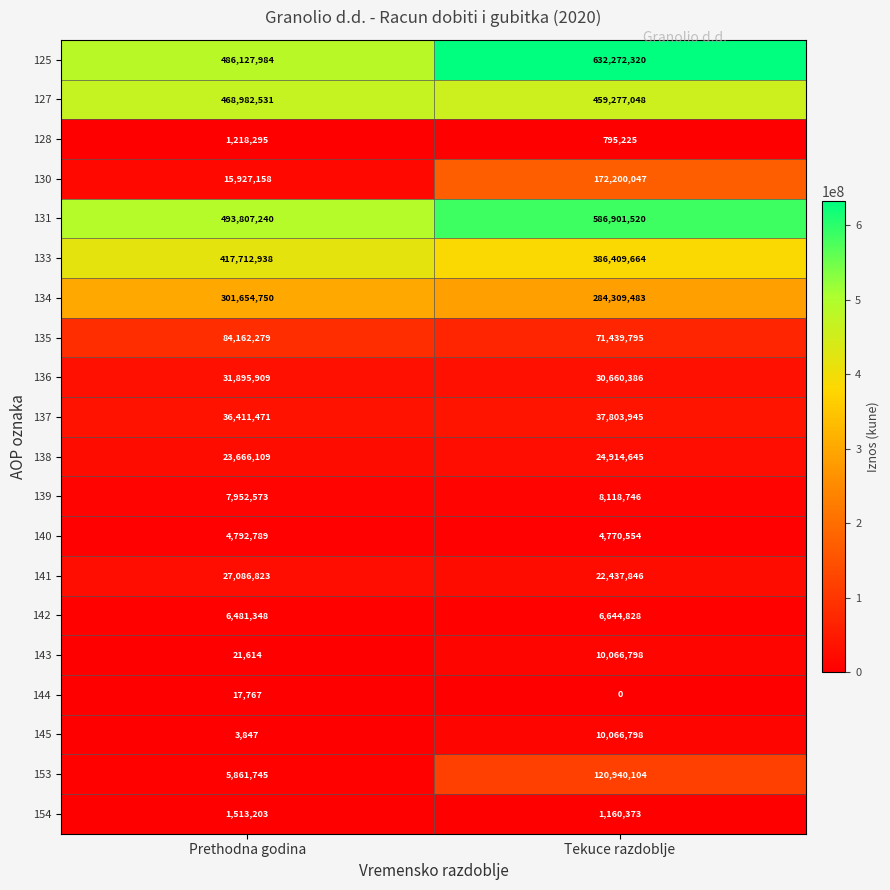

What value does the 153 series have at Tekuce razdoblje, to the nearest 10?

120940100